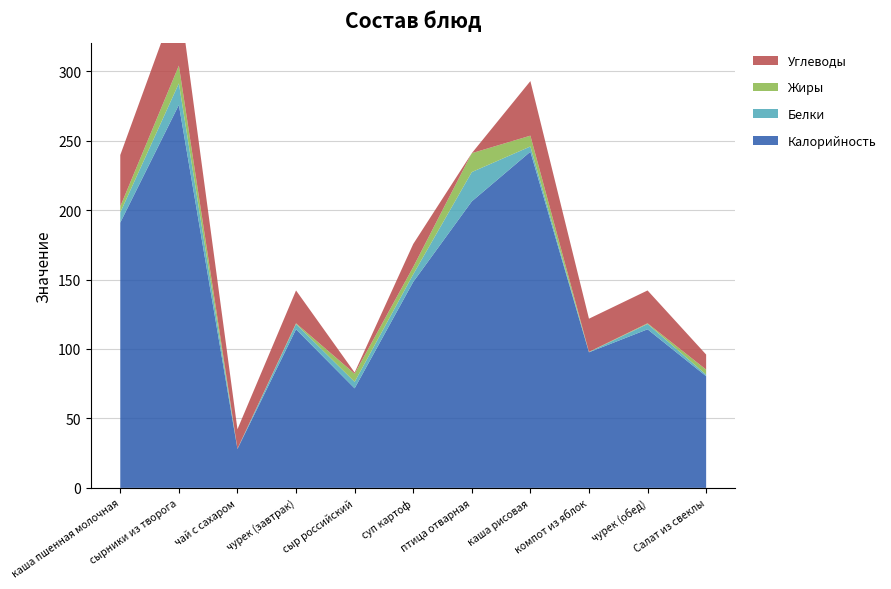

Reading left to right, transcribe all the data shown in this chart.

Калорийность: каша пшенная молочная=191.0	сырники из творога=275.7	чай с сахаром=28.0	чурек (завтрак)=114.2	сыр российский=71.7	суп картоф=148.2	птица отварная=206.2	каша рисовая=242.0	компот из яблок=97.6	чурек (обед)=114.2	Салат из свеклы=80.4
Белки: каша пшенная молочная=7.3	сырники из творога=15.5	чай с сахаром=0.2	чурек (завтрак)=3.8	сыр российский=4.6	суп картоф=5.5	птица отварная=21.1	каша рисовая=3.8	компот из яблок=0.2	чурек (обед)=3.8	Салат из свеклы=1.1
Жиры: каша пшенная молочная=4.3	сырники из творога=12.8	чай с сахаром=0.0	чурек (завтрак)=0.5	сыр российский=5.9	суп картоф=5.3	птица отварная=13.6	каша рисовая=7.8	компот из яблок=0.2	чурек (обед)=0.5	Салат из свеклы=3.6
Углеводы: каша пшенная молочная=37.0	сырники из творога=51.5	чай с сахаром=14.0	чурек (завтрак)=23.6	сыр российский=0.9	суп картоф=16.5	птица отварная=0.0	каша рисовая=39.3	компот из яблок=23.9	чурек (обед)=23.6	Салат из свеклы=10.8